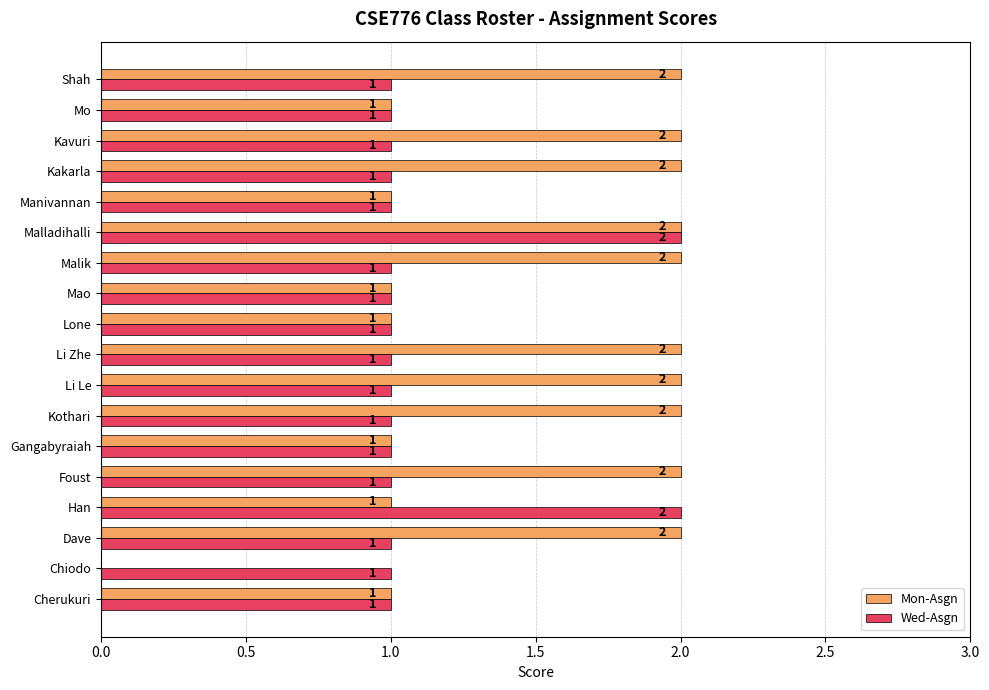

Which series has the largest total across all categories?

Mon-Asgn